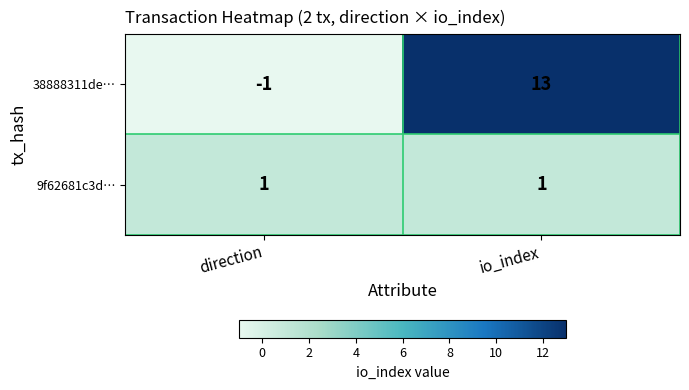

Reading left to right, what are all the values shown in this chart?

38888311de…: -1	13
9f62681c3d…: 1	1